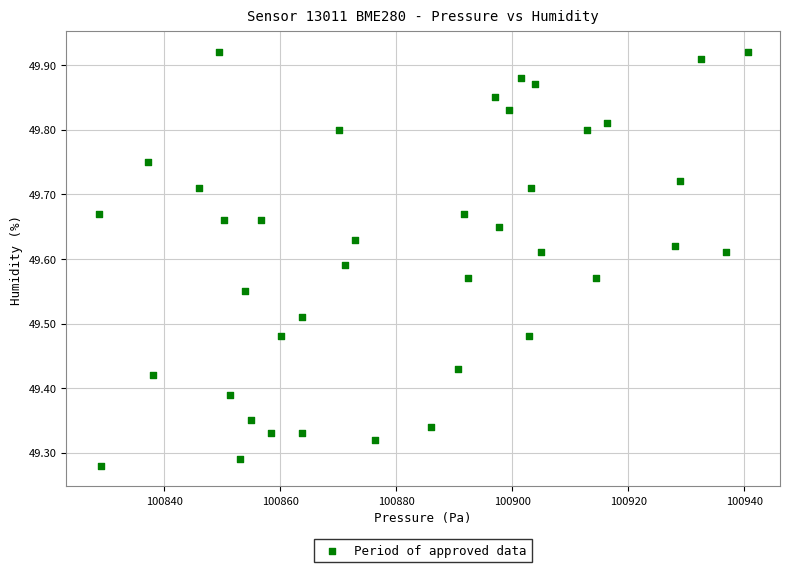

What is the range of Y values (max minus min)?

0.6